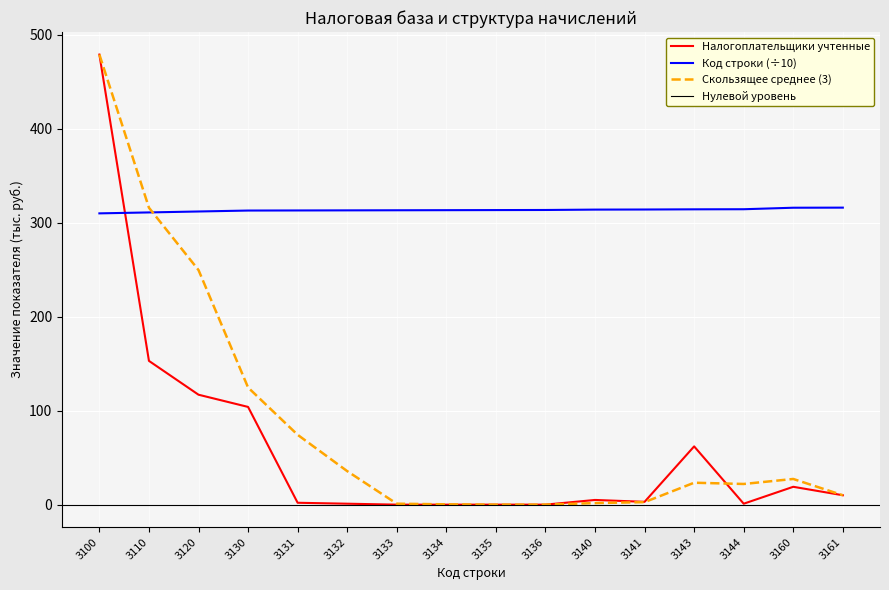

How many interior local peaks does the Налогоплательщики учтенные series have?

3